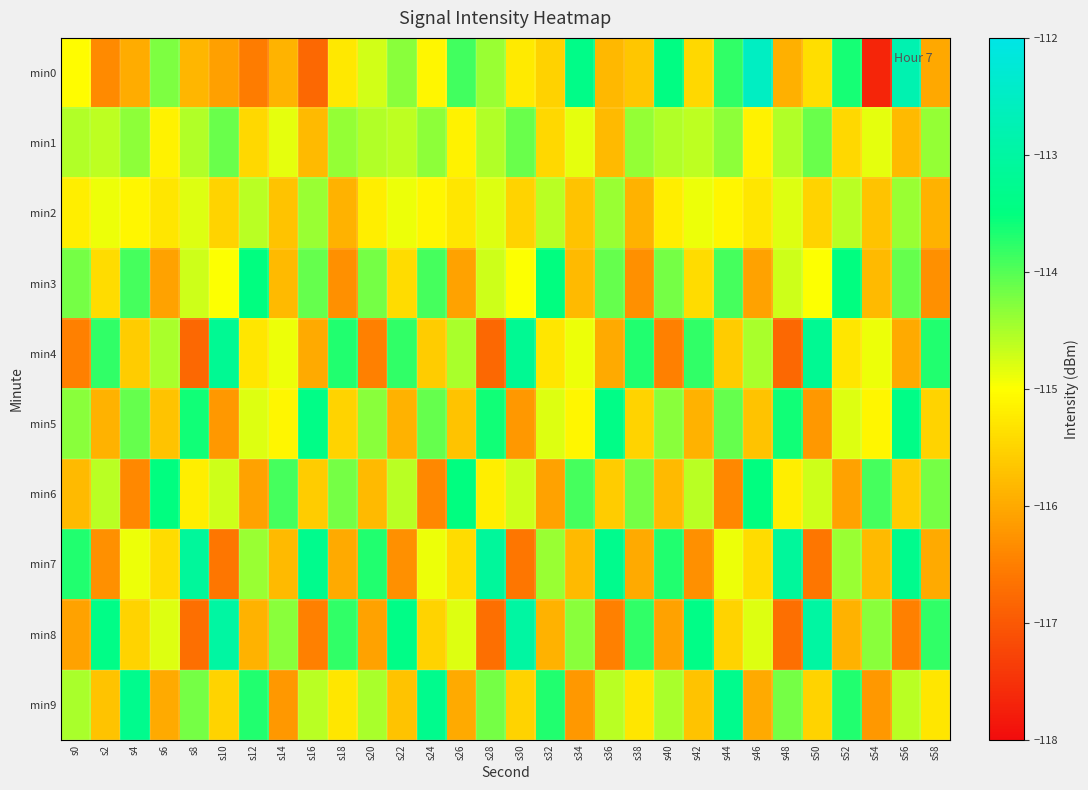

Reading right to left, list all the values displayed in this chart.

min0: s58=-116.0	s56=-112.8	s54=-117.7	s52=-113.6	s50=-115.4	s48=-115.9	s46=-112.5	s44=-113.8	s42=-115.5	s40=-113.4	s38=-115.7	s36=-115.8	s34=-113.4	s32=-115.5	s30=-115.2	s28=-114.4	s26=-113.9	s24=-115.1	s22=-114.3	s20=-114.7	s18=-115.3	s16=-116.8	s14=-115.9	s12=-116.5	s10=-116.1	s8=-115.9	s6=-114.2	s4=-116.0	s2=-116.4	s0=-115.0
min1: s58=-114.4	s56=-115.8	s54=-114.8	s52=-115.5	s50=-114.1	s48=-114.5	s46=-115.2	s44=-114.3	s42=-114.6	s40=-114.6	s38=-114.4	s36=-115.8	s34=-114.8	s32=-115.5	s30=-114.1	s28=-114.5	s26=-115.2	s24=-114.3	s22=-114.6	s20=-114.6	s18=-114.4	s16=-115.8	s14=-114.8	s12=-115.5	s10=-114.1	s8=-114.5	s6=-115.2	s4=-114.3	s2=-114.6	s0=-114.6
min2: s58=-115.9	s56=-114.4	s54=-115.7	s52=-114.6	s50=-115.5	s48=-114.8	s46=-115.3	s44=-115.1	s42=-114.9	s40=-115.2	s38=-115.9	s36=-114.4	s34=-115.7	s32=-114.6	s30=-115.5	s28=-114.8	s26=-115.3	s24=-115.1	s22=-114.9	s20=-115.2	s18=-115.9	s16=-114.4	s14=-115.7	s12=-114.6	s10=-115.5	s8=-114.8	s6=-115.3	s4=-115.1	s2=-114.9	s0=-115.2
min3: s58=-116.3	s56=-114.1	s54=-115.8	s52=-113.5	s50=-115.0	s48=-114.7	s46=-116.1	s44=-113.9	s42=-115.4	s40=-114.2	s38=-116.3	s36=-114.1	s34=-115.8	s32=-113.5	s30=-115.0	s28=-114.7	s26=-116.1	s24=-113.9	s22=-115.4	s20=-114.2	s18=-116.3	s16=-114.1	s14=-115.8	s12=-113.5	s10=-115.0	s8=-114.7	s6=-116.1	s4=-113.9	s2=-115.4	s0=-114.2
min4: s58=-113.7	s56=-116.0	s54=-114.9	s52=-115.3	s50=-113.2	s48=-116.8	s46=-114.5	s44=-115.6	s42=-113.8	s40=-116.5	s38=-113.7	s36=-116.0	s34=-114.9	s32=-115.3	s30=-113.2	s28=-116.8	s26=-114.5	s24=-115.6	s22=-113.8	s20=-116.5	s18=-113.7	s16=-116.0	s14=-114.9	s12=-115.3	s10=-113.2	s8=-116.8	s6=-114.5	s4=-115.6	s2=-113.8	s0=-116.5
min5: s58=-115.5	s56=-113.4	s54=-115.1	s52=-114.8	s50=-116.2	s48=-113.6	s46=-115.7	s44=-114.1	s42=-115.9	s40=-114.3	s38=-115.5	s36=-113.4	s34=-115.1	s32=-114.8	s30=-116.2	s28=-113.6	s26=-115.7	s24=-114.1	s22=-115.9	s20=-114.3	s18=-115.5	s16=-113.4	s14=-115.1	s12=-114.8	s10=-116.2	s8=-113.6	s6=-115.7	s4=-114.1	s2=-115.9	s0=-114.3
min6: s58=-114.2	s56=-115.6	s54=-113.9	s52=-116.1	s50=-114.7	s48=-115.2	s46=-113.5	s44=-116.4	s42=-114.6	s40=-115.8	s38=-114.2	s36=-115.6	s34=-113.9	s32=-116.1	s30=-114.7	s28=-115.2	s26=-113.5	s24=-116.4	s22=-114.6	s20=-115.8	s18=-114.2	s16=-115.6	s14=-113.9	s12=-116.1	s10=-114.7	s8=-115.2	s6=-113.5	s4=-116.4	s2=-114.6	s0=-115.8
min7: s58=-116.0	s56=-113.3	s54=-115.8	s52=-114.4	s50=-116.6	s48=-113.1	s46=-115.4	s44=-114.9	s42=-116.3	s40=-113.7	s38=-116.0	s36=-113.3	s34=-115.8	s32=-114.4	s30=-116.6	s28=-113.1	s26=-115.4	s24=-114.9	s22=-116.3	s20=-113.7	s18=-116.0	s16=-113.3	s14=-115.8	s12=-114.4	s10=-116.6	s8=-113.1	s6=-115.4	s4=-114.9	s2=-116.3	s0=-113.7
min8: s58=-113.8	s56=-116.5	s54=-114.3	s52=-115.9	s50=-113.0	s48=-116.7	s46=-114.8	s44=-115.5	s42=-113.4	s40=-116.1	s38=-113.8	s36=-116.5	s34=-114.3	s32=-115.9	s30=-113.0	s28=-116.7	s26=-114.8	s24=-115.5	s22=-113.4	s20=-116.1	s18=-113.8	s16=-116.5	s14=-114.3	s12=-115.9	s10=-113.0	s8=-116.7	s6=-114.8	s4=-115.5	s2=-113.4	s0=-116.1
min9: s58=-115.3	s56=-114.6	s54=-116.2	s52=-113.7	s50=-115.5	s48=-114.2	s46=-116.0	s44=-113.3	s42=-115.7	s40=-114.5	s38=-115.3	s36=-114.6	s34=-116.2	s32=-113.7	s30=-115.5	s28=-114.2	s26=-116.0	s24=-113.3	s22=-115.7	s20=-114.5	s18=-115.3	s16=-114.6	s14=-116.2	s12=-113.7	s10=-115.5	s8=-114.2	s6=-116.0	s4=-113.3	s2=-115.7	s0=-114.5